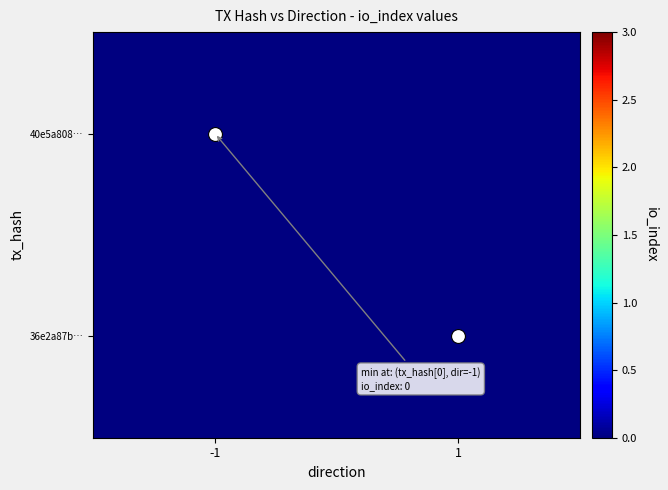

Rank the series by their average value, from lowest to highest.

40e5a808…, 36e2a87b…